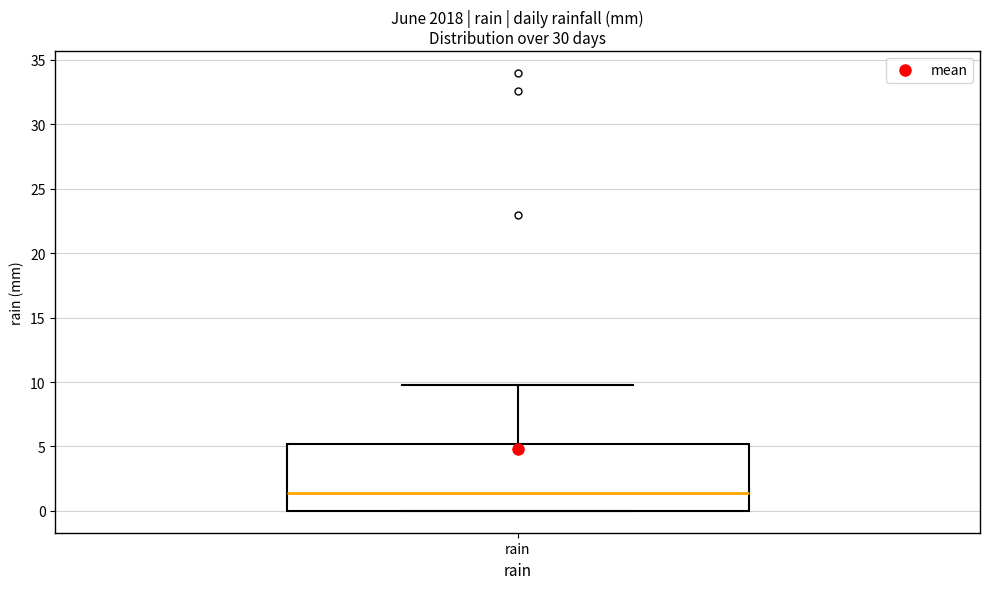

Transcribe this box plot: give where the median line is, the range the box spans, and where the two whiskers end, as read against the y-axis. The values are not printed on the chart, so give them approximately, as read against the axis.

median 1.5, box 0.0 to 5.0, whiskers 0.0 to 10.0